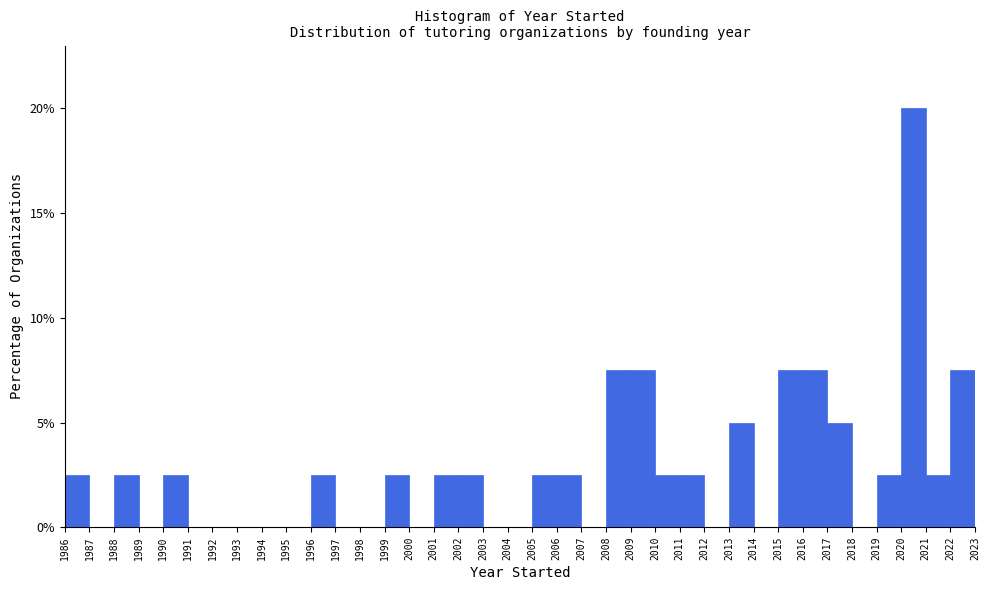

Reading left to right, list every bar in this chart as the range it spans on the x-axis followed by its height. The values are not printed on the chart, so give them approximately, as read against the axis.

1986 to 1987: 2.5
1987 to 1988: 0
1988 to 1989: 2.5
1989 to 1990: 0
1990 to 1991: 2.5
1991 to 1992: 0
1992 to 1993: 0
1993 to 1994: 0
1994 to 1995: 0
1995 to 1996: 0
1996 to 1997: 2.5
1997 to 1998: 0
1998 to 1999: 0
1999 to 2000: 2.5
2000 to 2001: 0
2001 to 2002: 2.5
2002 to 2003: 2.5
2003 to 2004: 0
2004 to 2005: 0
2005 to 2006: 2.5
2006 to 2007: 2.5
2007 to 2008: 0
2008 to 2009: 7.5
2009 to 2010: 7.5
2010 to 2011: 2.5
2011 to 2012: 2.5
2012 to 2013: 0
2013 to 2014: 5.0
2014 to 2015: 0
2015 to 2016: 7.5
2016 to 2017: 7.5
2017 to 2018: 5.0
2018 to 2019: 0
2019 to 2020: 2.5
2020 to 2021: 20.0
2021 to 2022: 2.5
2022 to 2023: 7.5